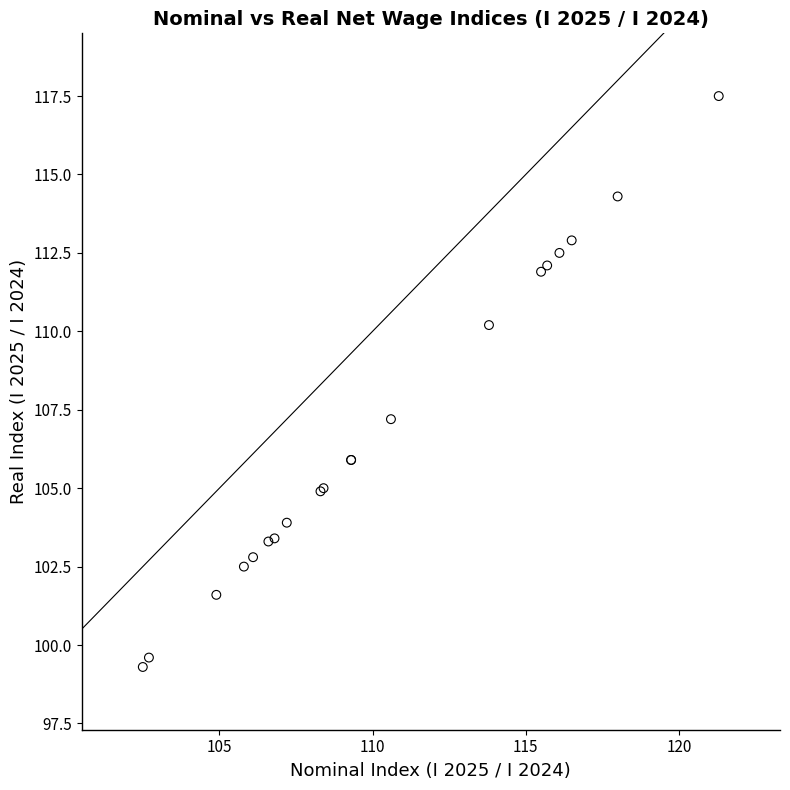

What Y value in the scatter plot is closest to 108?

107.2